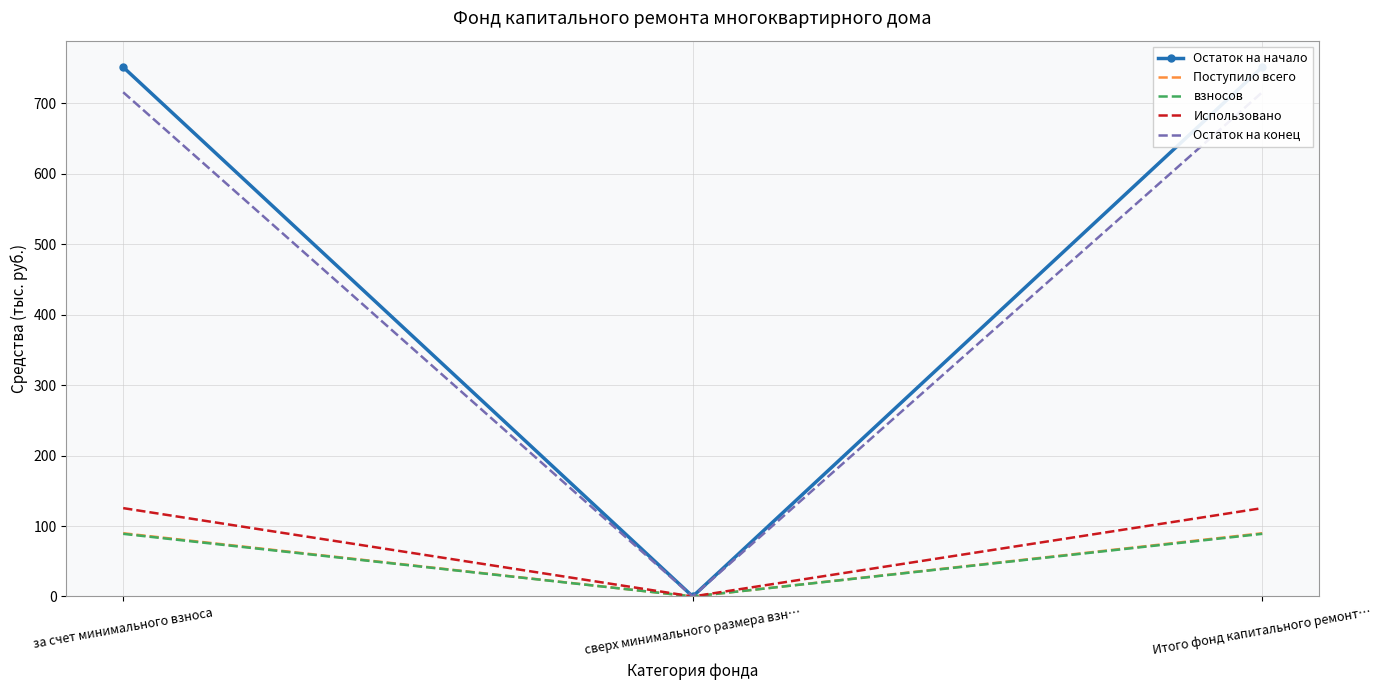

At which category is the sum across all series the highest?

за счет минимального взноса